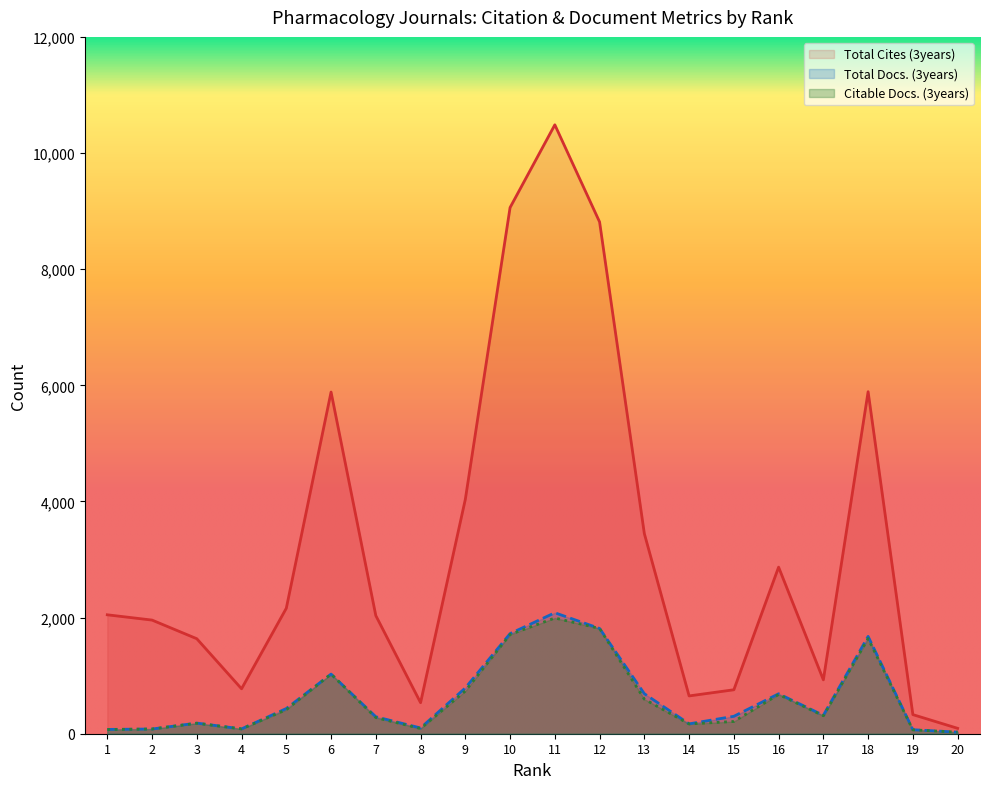

The Total Cites (3years) series shows 3787 at 16. True or false?

False